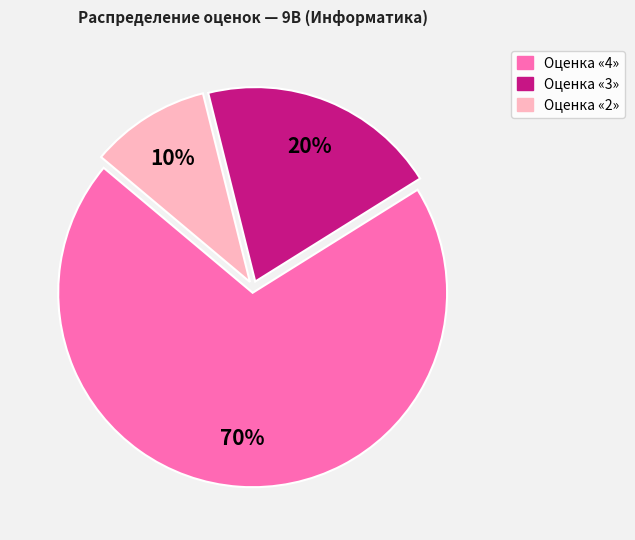

Is there any slice that represents more than half of the pie?

Yes